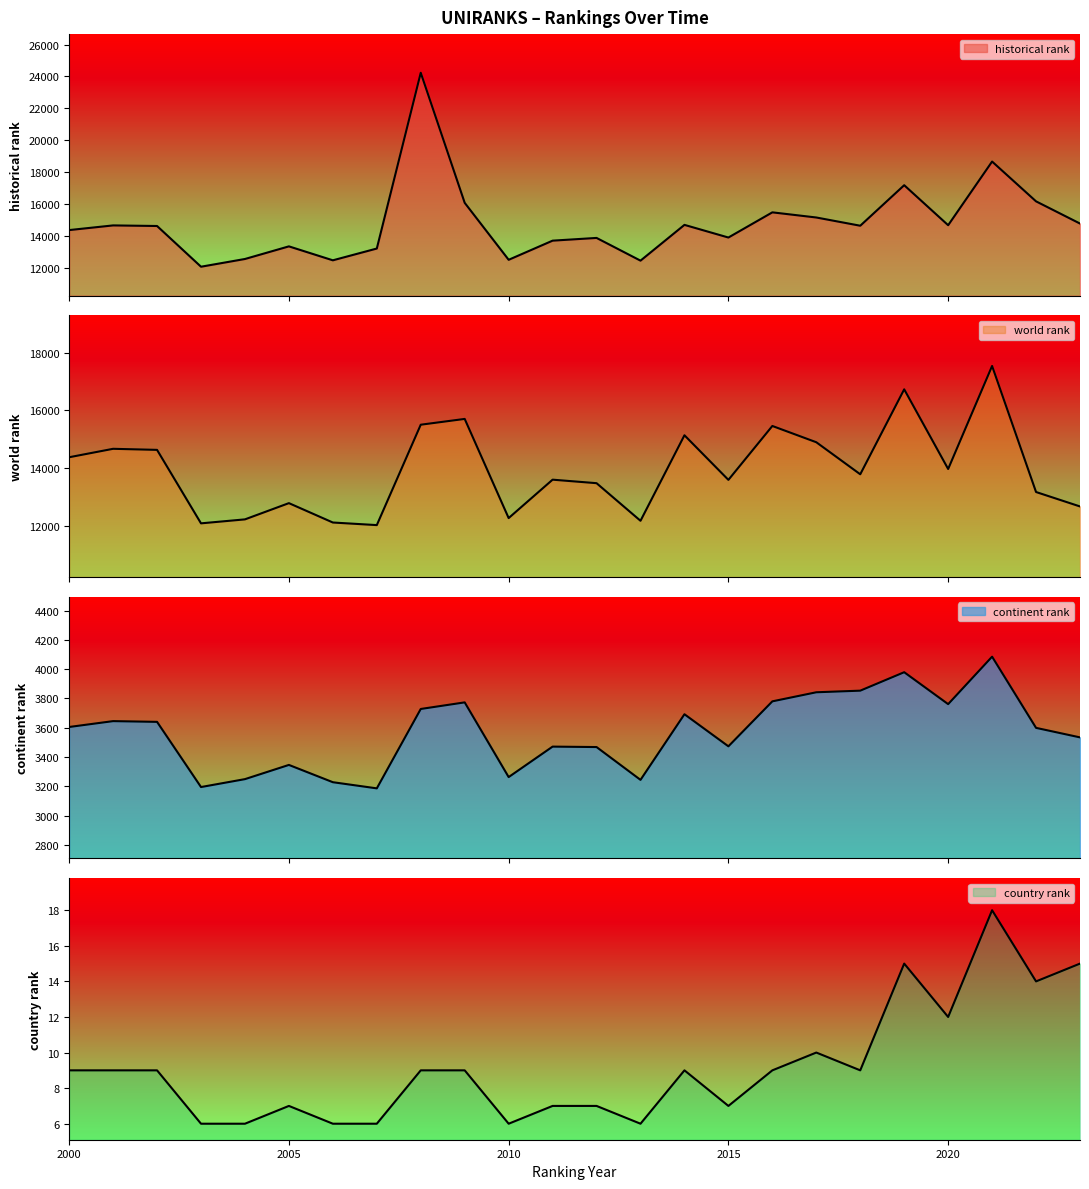

True or false: world rank has a value of 7399.7 at 2021.

False